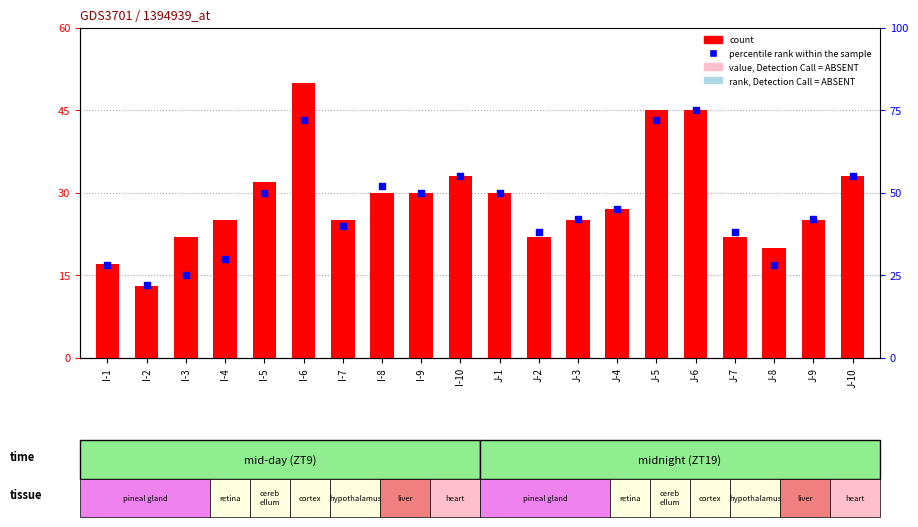

What is the total value across all series at J-4?

72